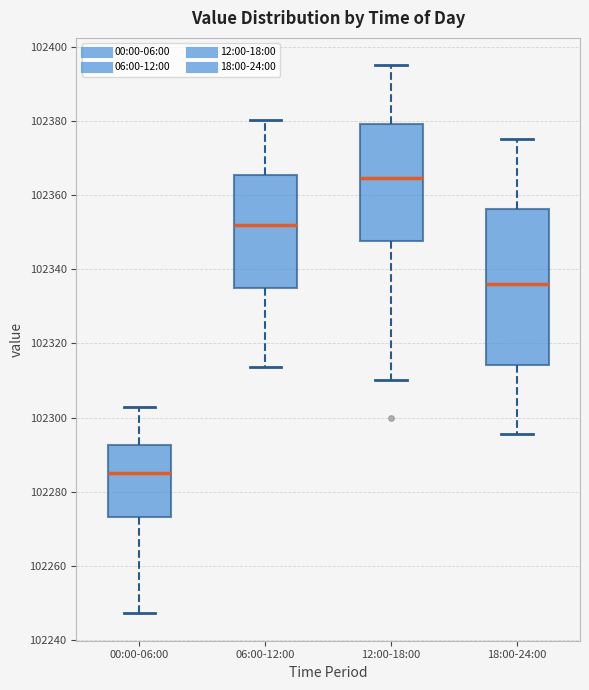

Which box is the tallest, from its lower edge to its upper edge?

18:00-24:00